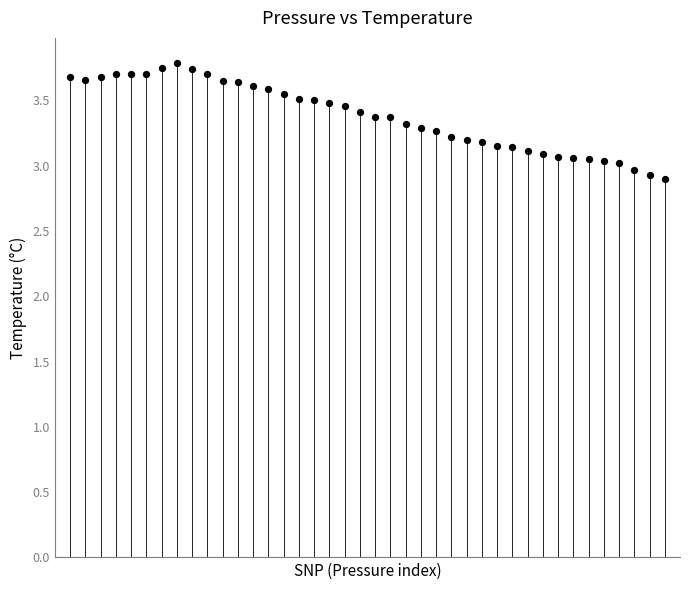

What is the range of Y values (max minus min)?

0.9